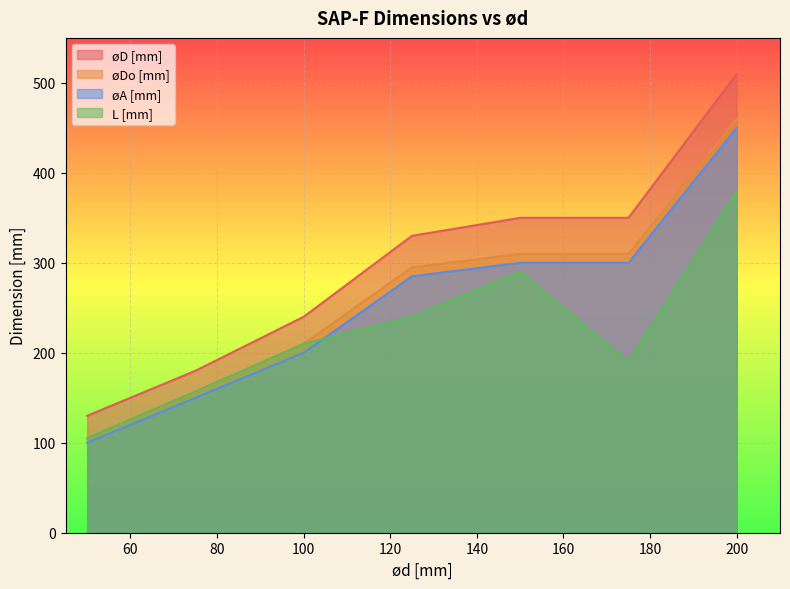

What is the value of the øDo [mm] point at the 4th from the left?

295